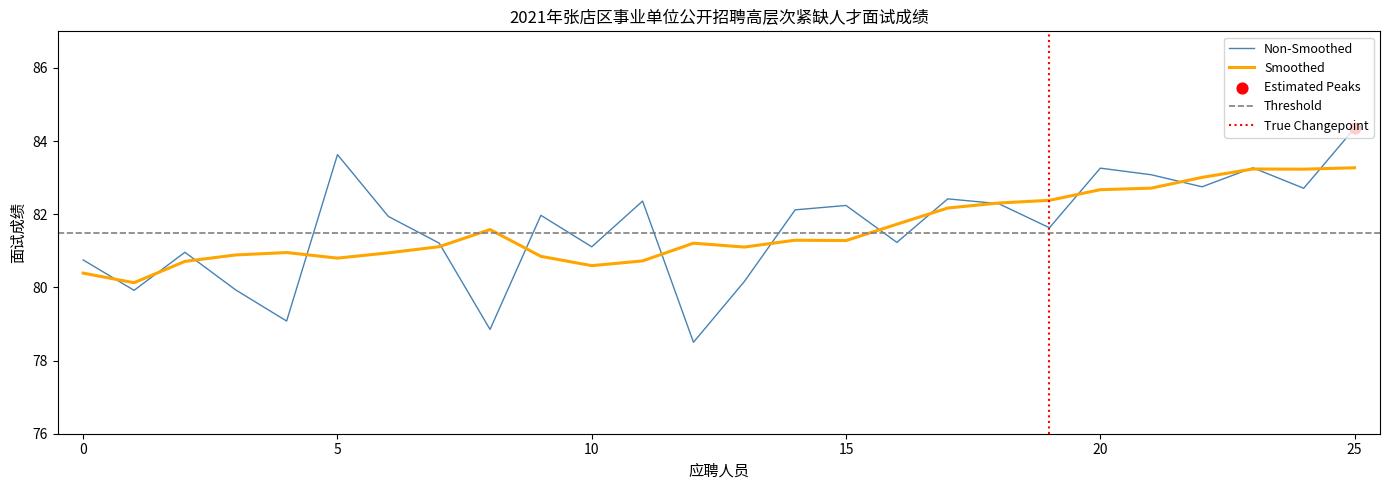

At which label does Non-Smoothed reach its peak?

25